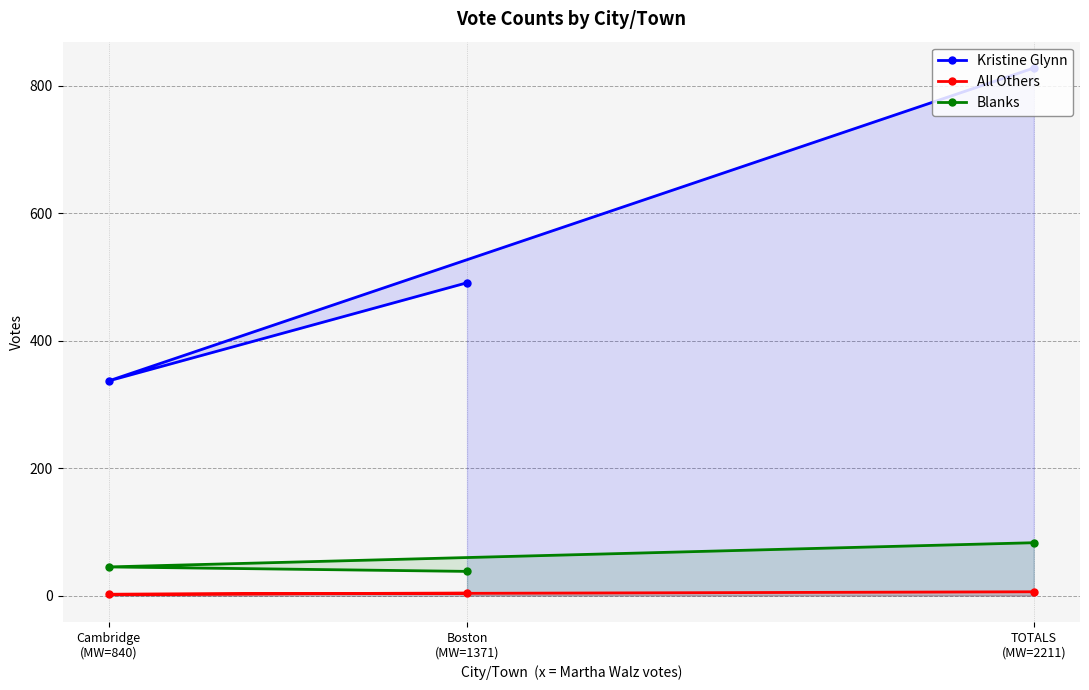

What is the average value of the Blanks series?

55